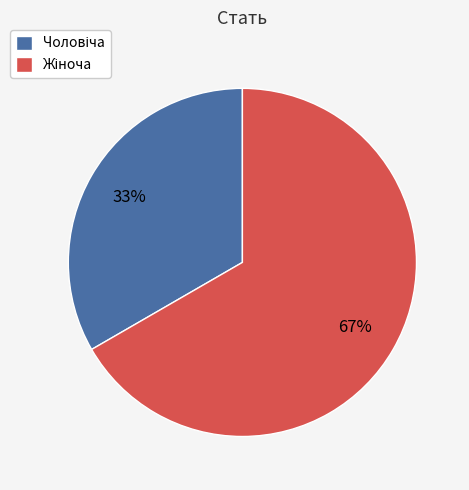

To the nearest percent, what is the average slice percentage?

50%